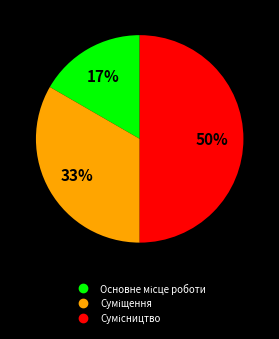

To the nearest percent, what is the difference between the largest and smallest slice percentages?

33%